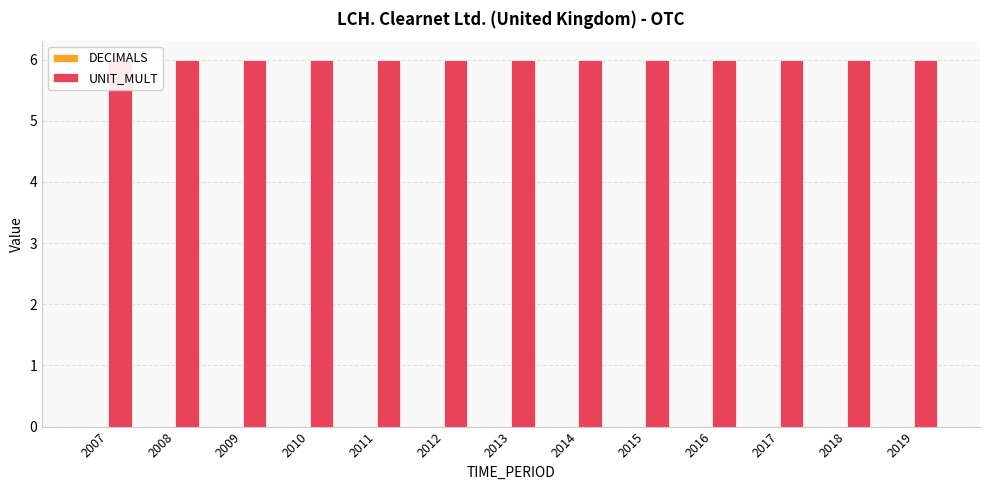

Reading left to right, transcribe all the data shown in this chart.

DECIMALS: 0	0	0	0	0	0	0	0	0	0	0	0	0
UNIT_MULT: 6	6	6	6	6	6	6	6	6	6	6	6	6